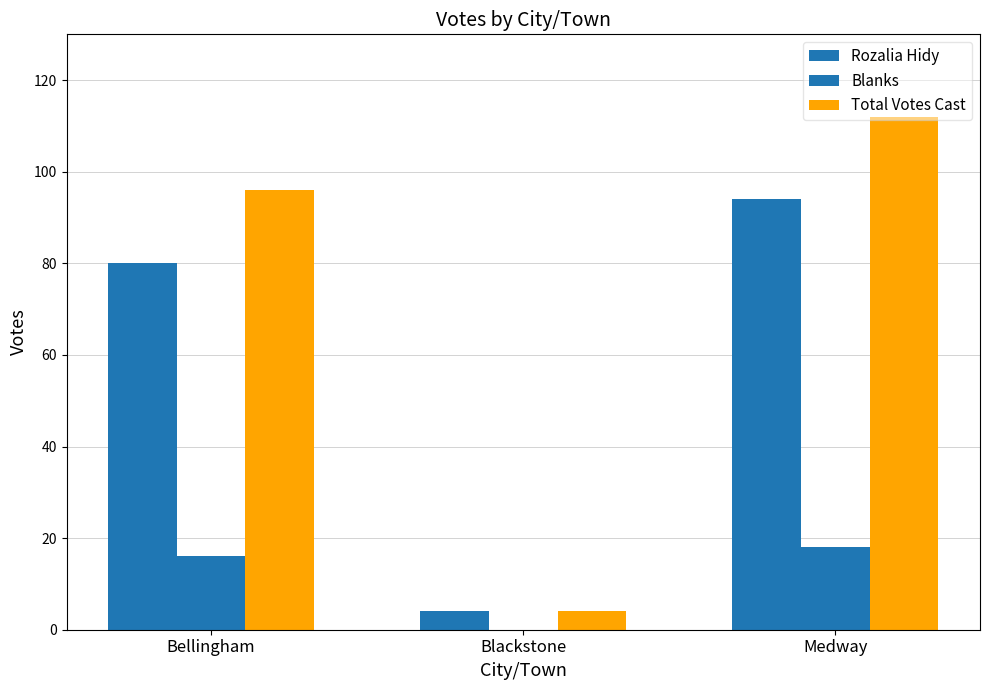

What is the label of the 2nd bar from the left?

Blackstone